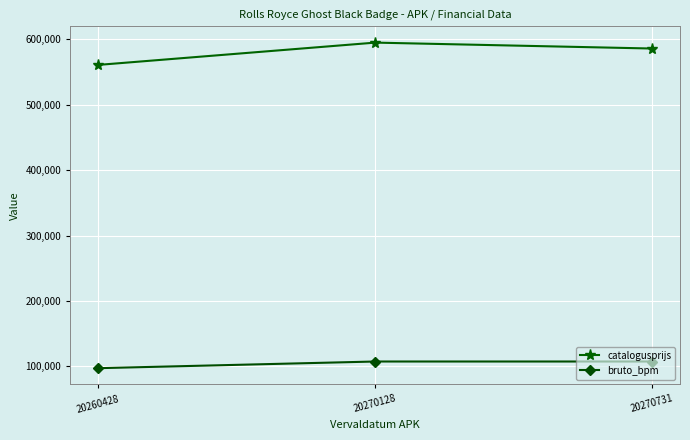

Is this an area chart (filled region under the line)?

No